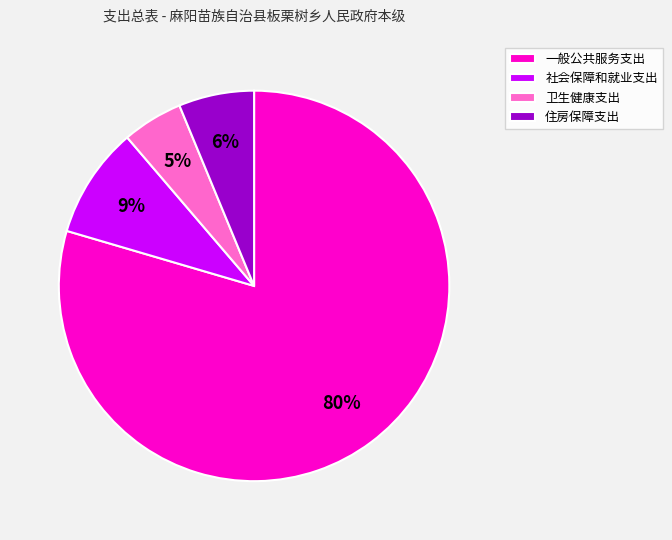

To the nearest percent, what is the average slice percentage?

25%